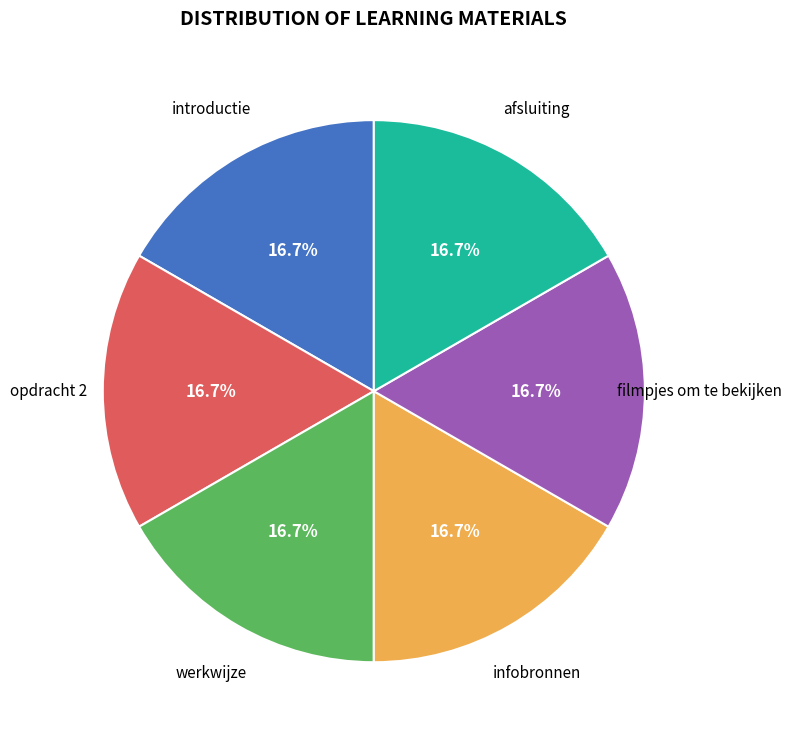

What is the ratio of the value at filmpjes om te bekijken to the value at opdracht 2?

1.0